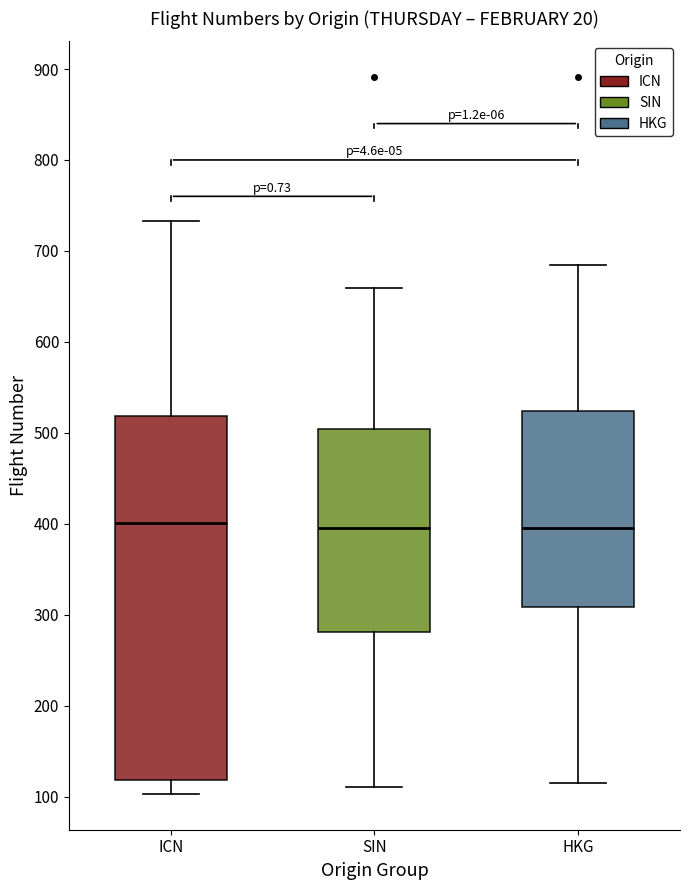

Where does the upper whisker of the box for ICN end on the y-axis? The values are not printed on the chart, so give them approximately, as read against the axis.

730